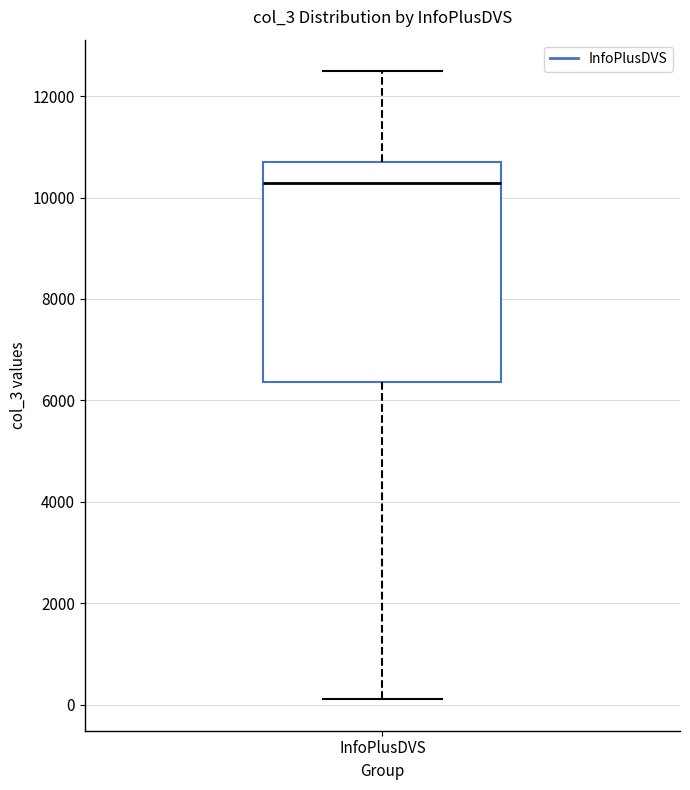

Where does the lower whisker of the box for InfoPlusDVS end on the y-axis? The values are not printed on the chart, so give them approximately, as read against the axis.

200